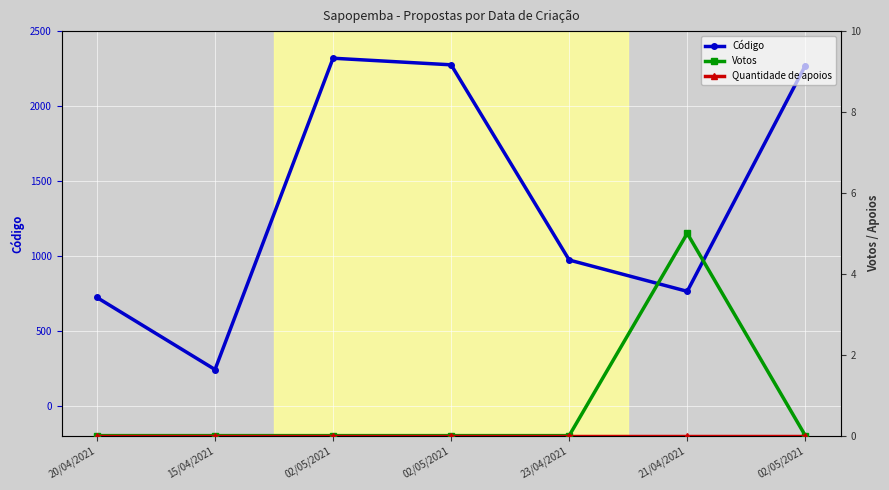

True or false: Código has a value of 241 at 15/04/2021.

True